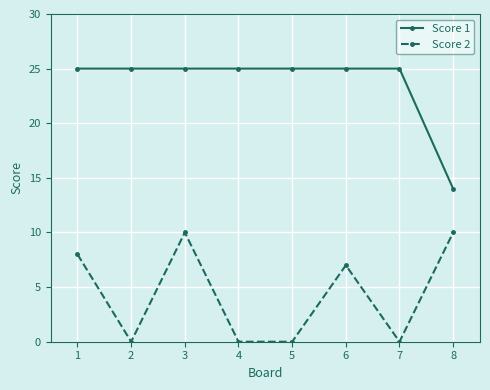

True or false: Score 1 and Score 2 intersect in this chart.

False